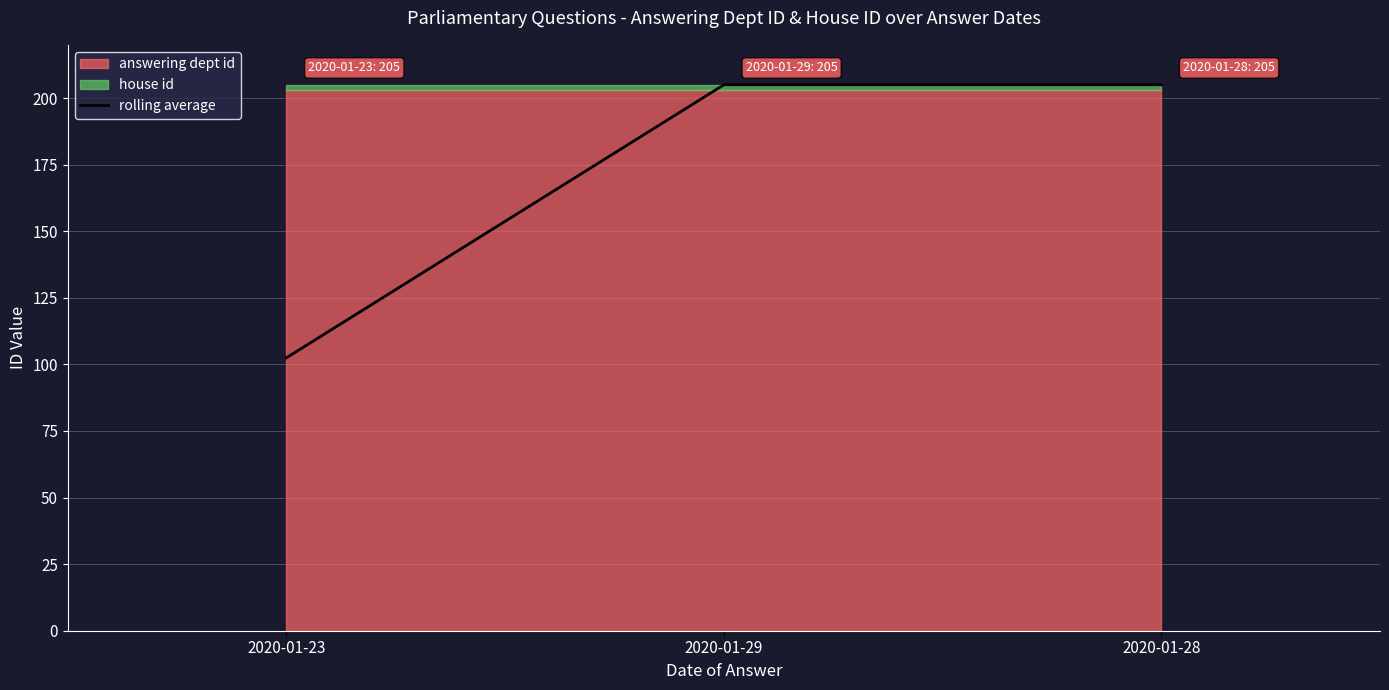

What is the difference between the maximum and minimum values?

102.5